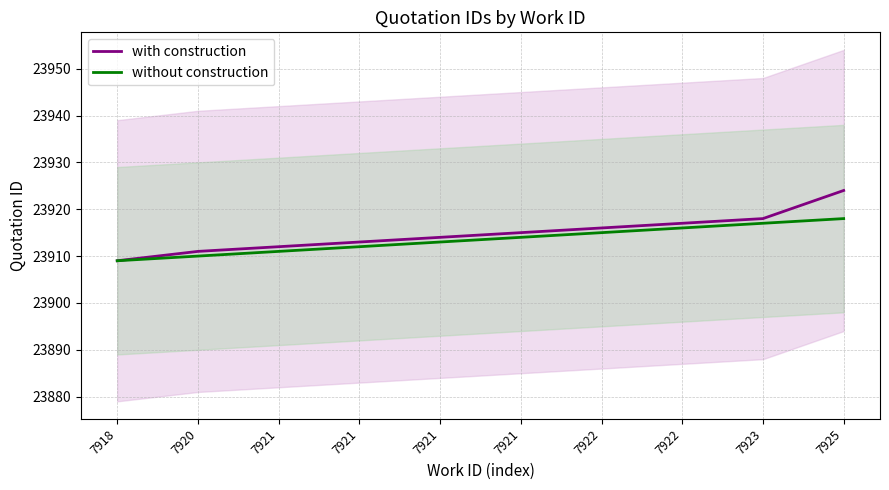

Between 7921 and 7923, which is larger?

7923